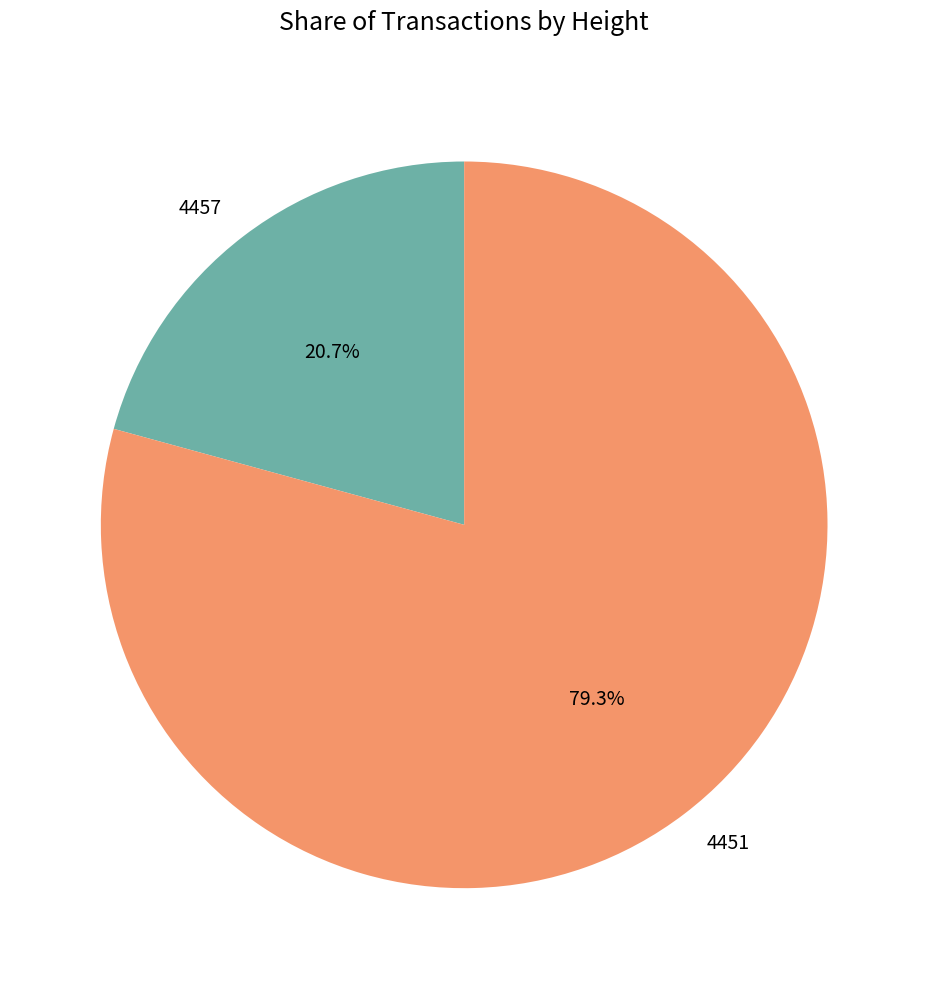

Combined, do 4457 and 4451 account for over 50%?

Yes